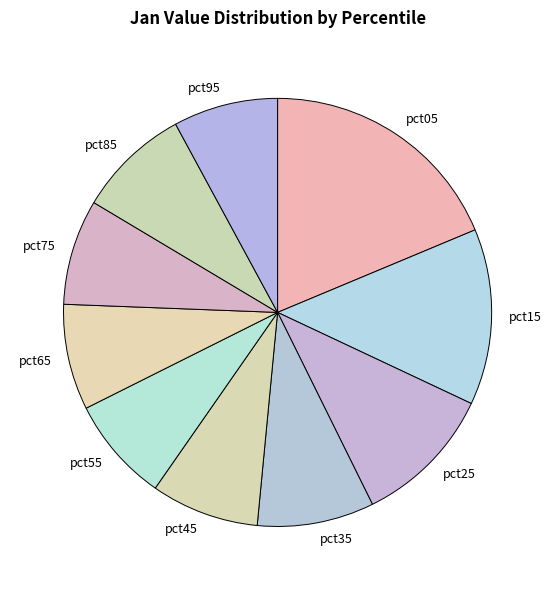

Is there a majority slice in this chart?

No